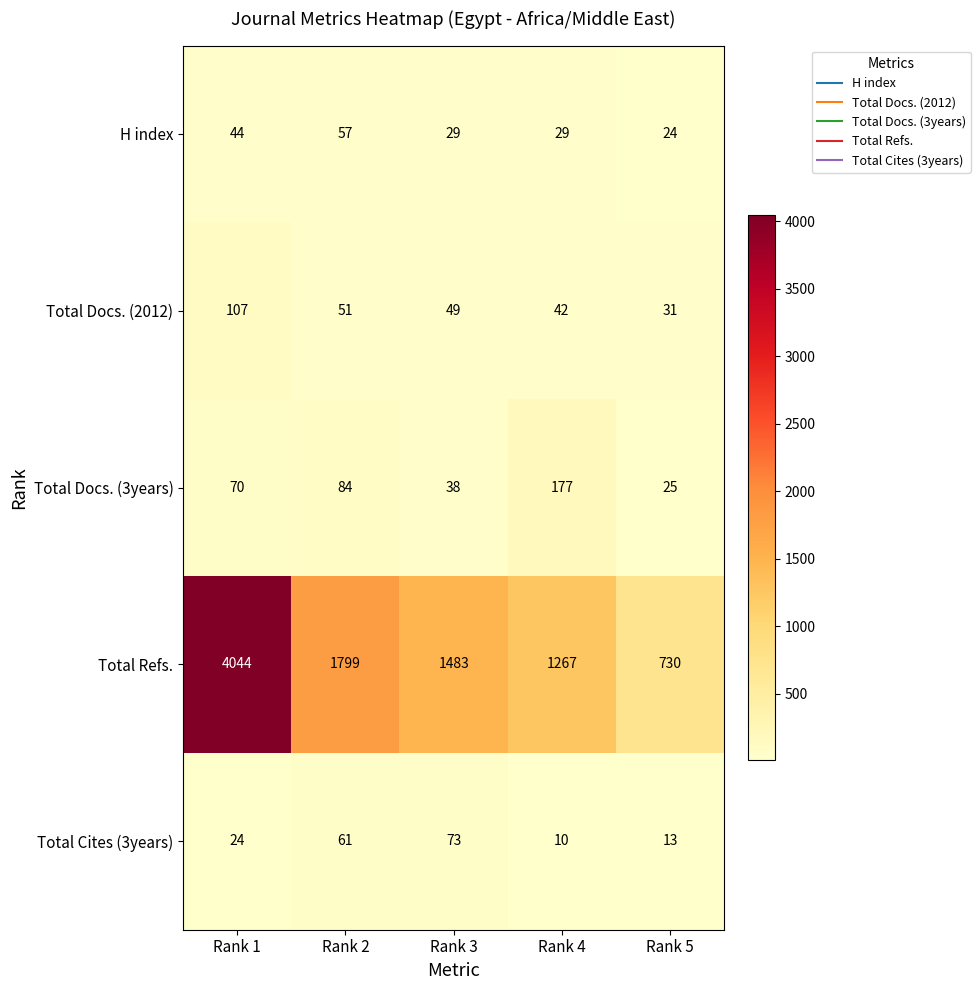

At which label does Total Cites (3years) reach its peak?

Rank 3